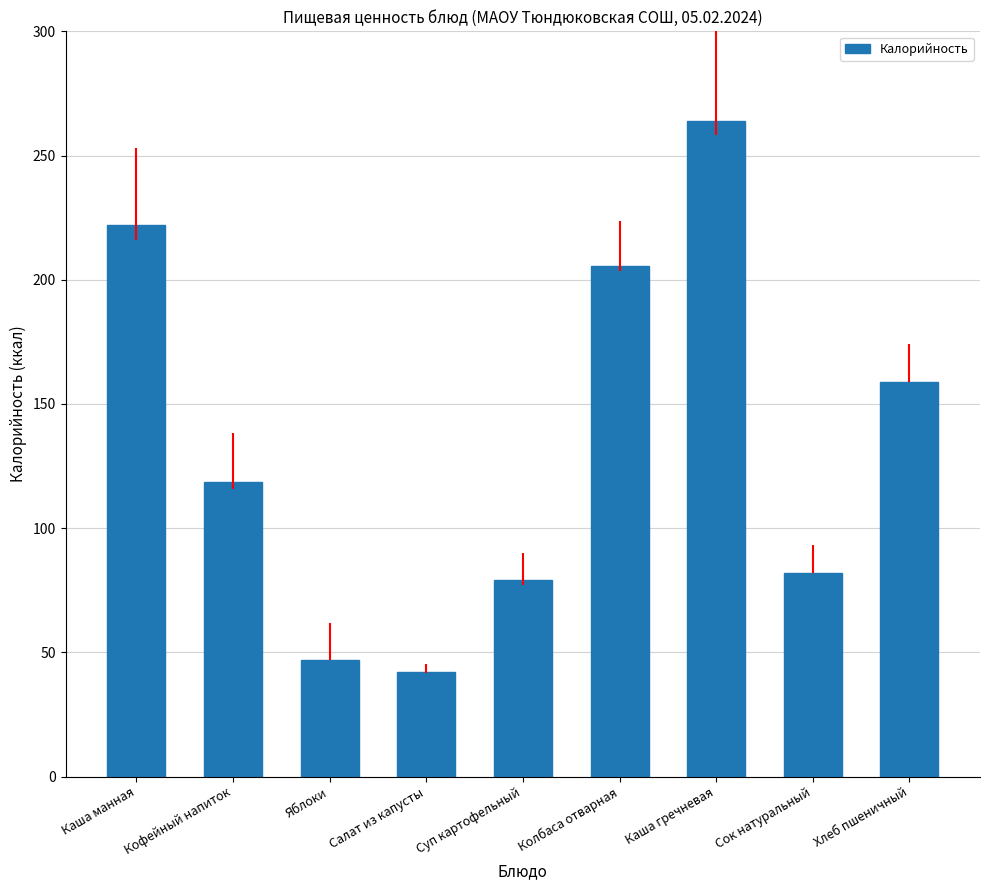

At which label does the data first exceed 118?

Каша манная